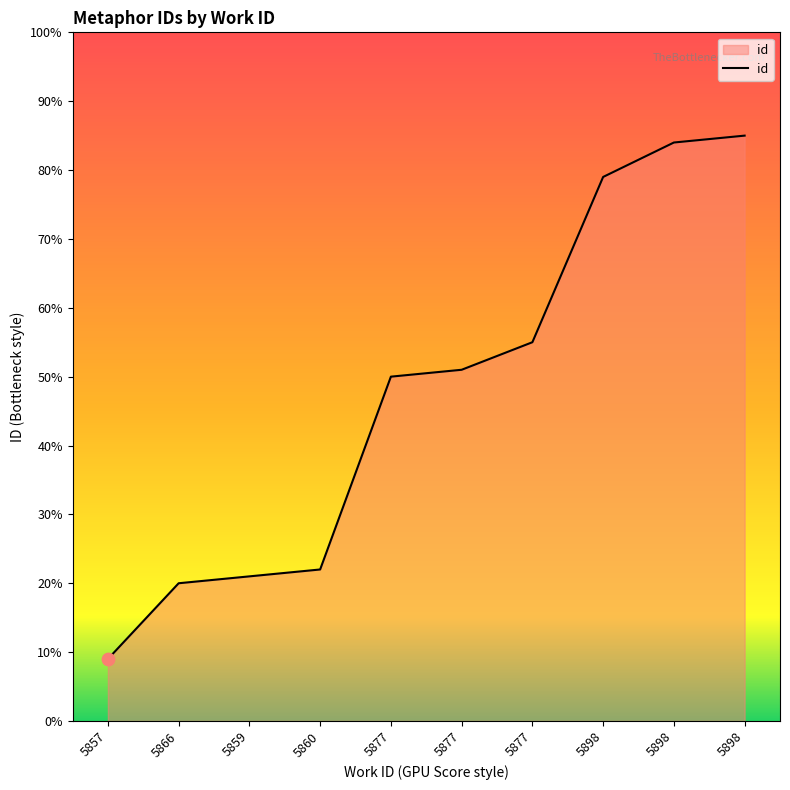

Between 5898 and 5866, which is larger?

5898